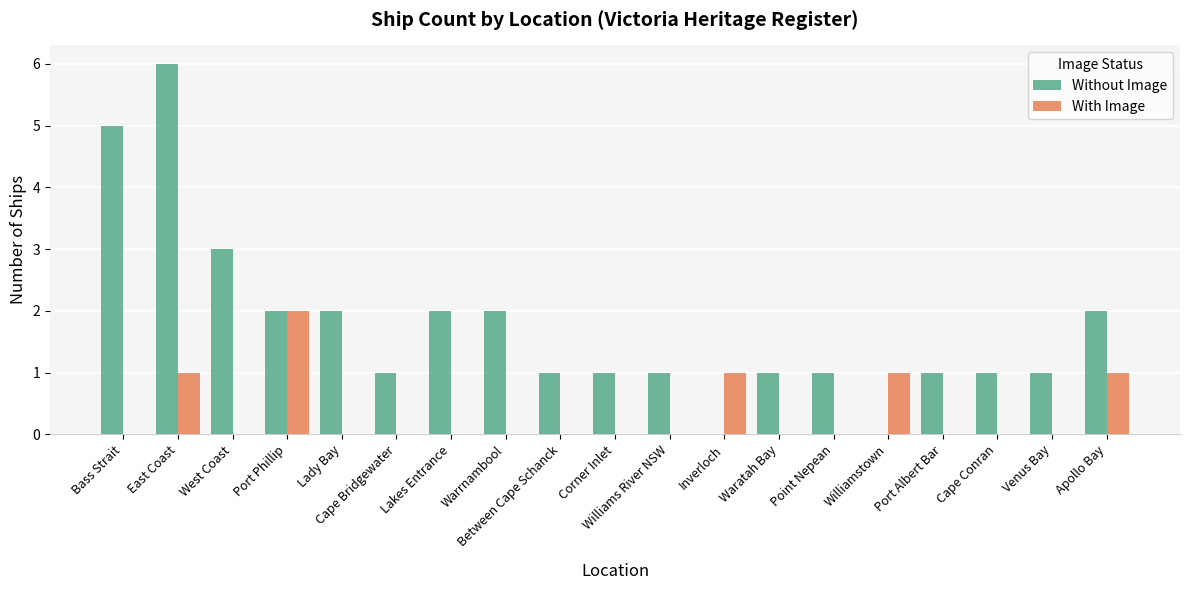

Read the Without Image value at Bass Strait.

5